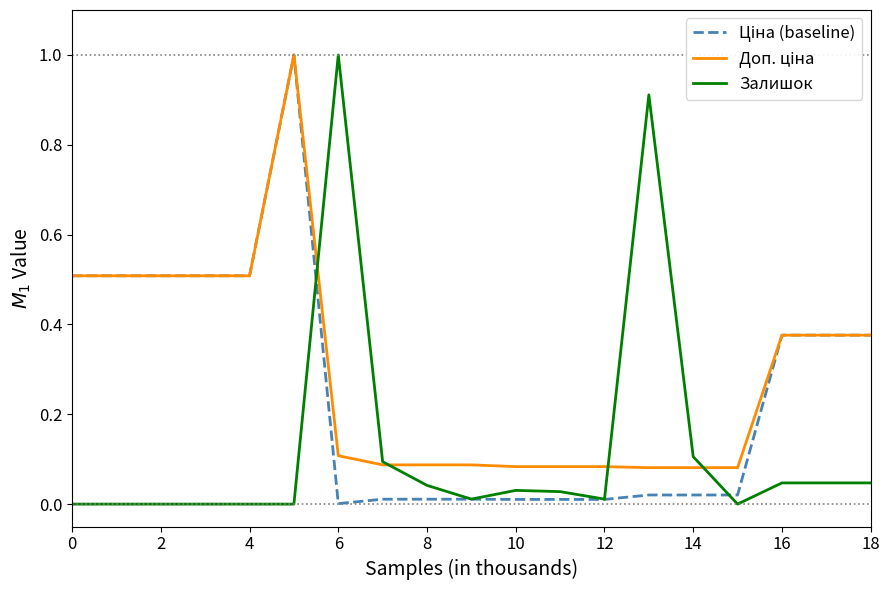

Does the chart display data point markers on the line(s)?

No